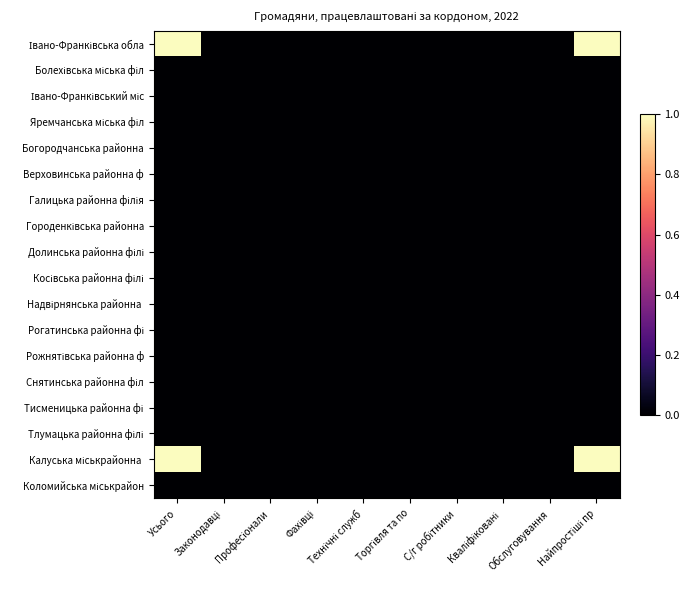

Count the number of categories in the chart.

10